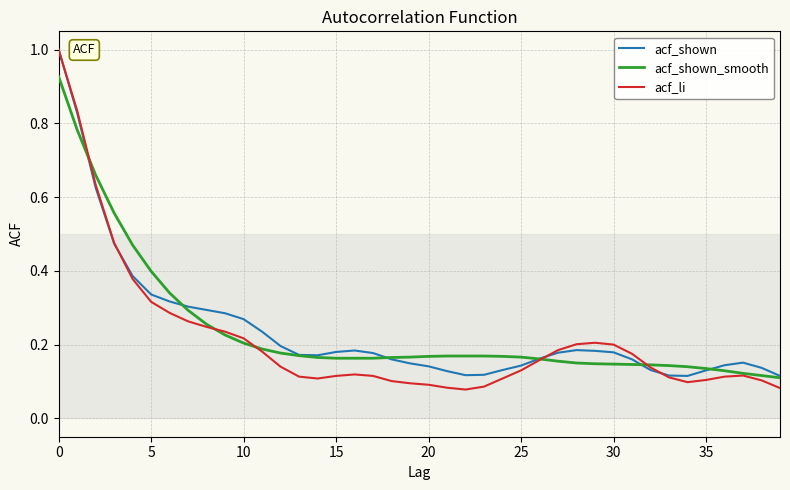

In acf_shown, how many points are lower than both neighbors (excluding endpoints)?

3